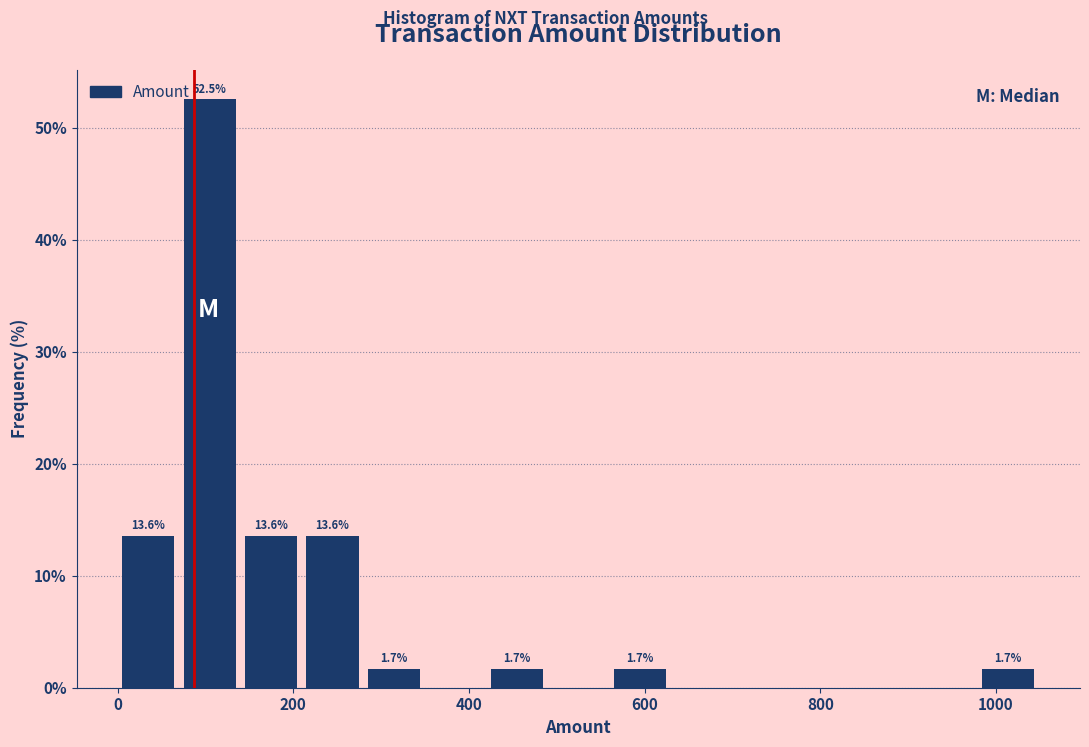

Read against the x-axis, roughly where is the centre of the tallest bar?

100